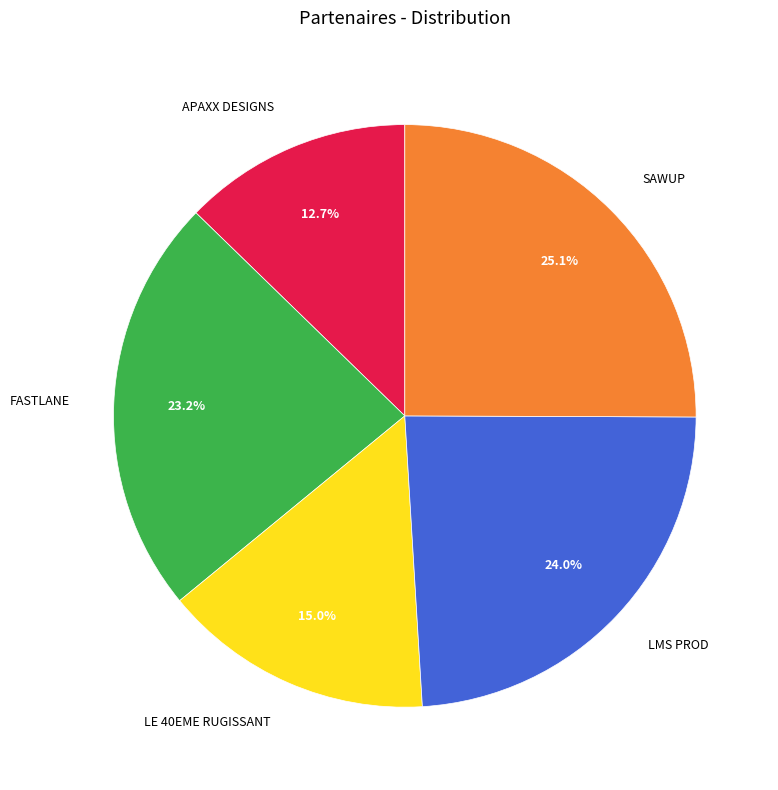

Which has a higher value, LE 40EME RUGISSANT or LMS PROD?

LMS PROD